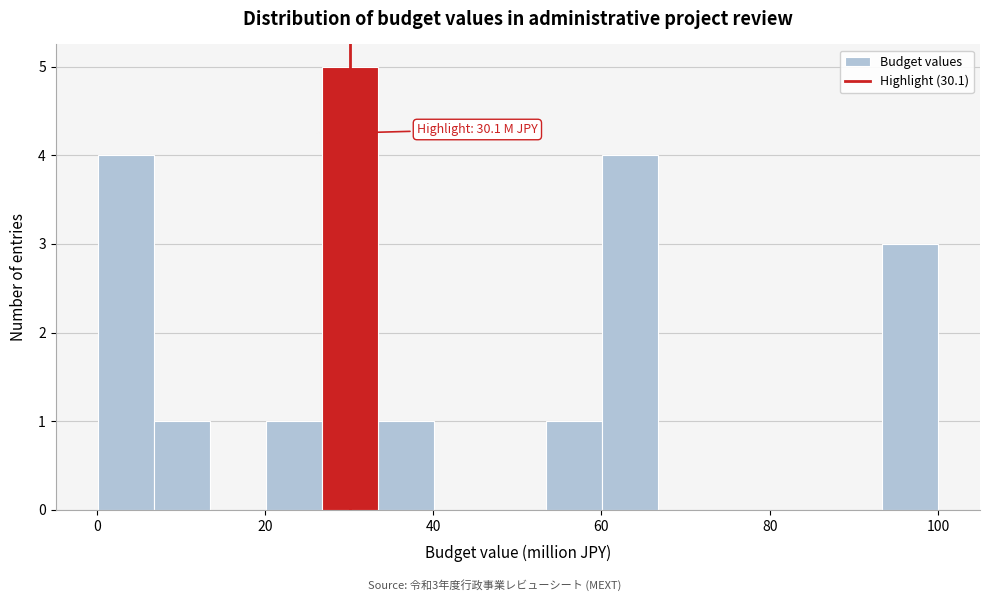

Read against the x-axis, roughly where is the centre of the tallest bar?

30